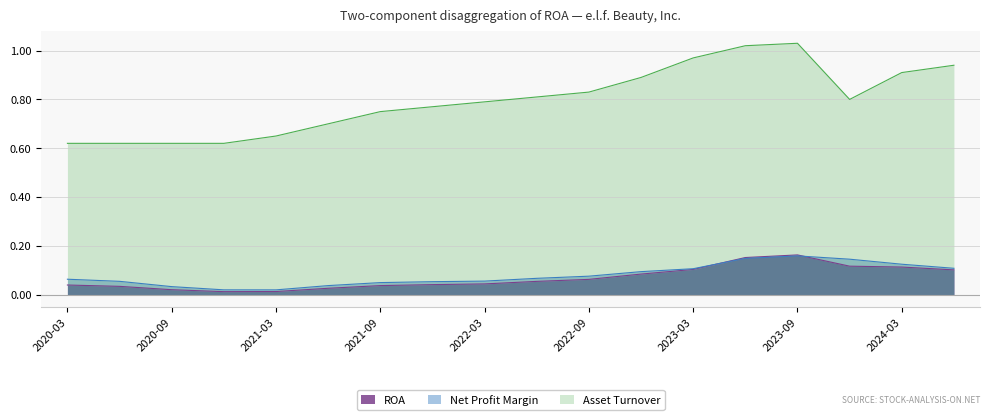

What is the difference between the maximum and minimum values in the Asset Turnover series?

0.4